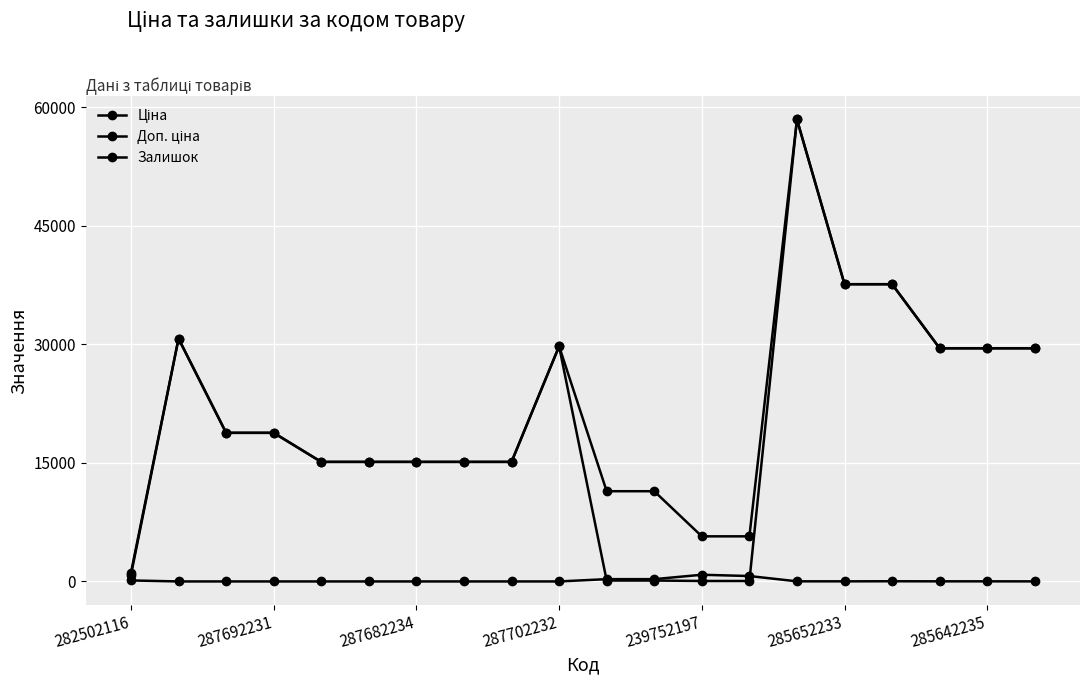

Is this an area chart (filled region under the line)?

No